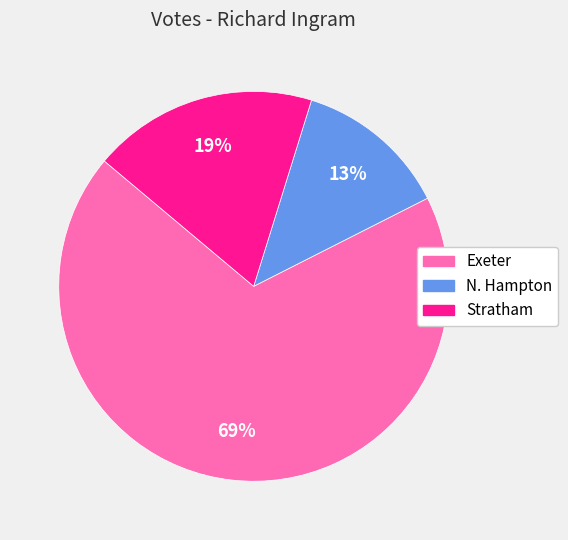

To the nearest percent, what portion does N. Hampton represent?

13%